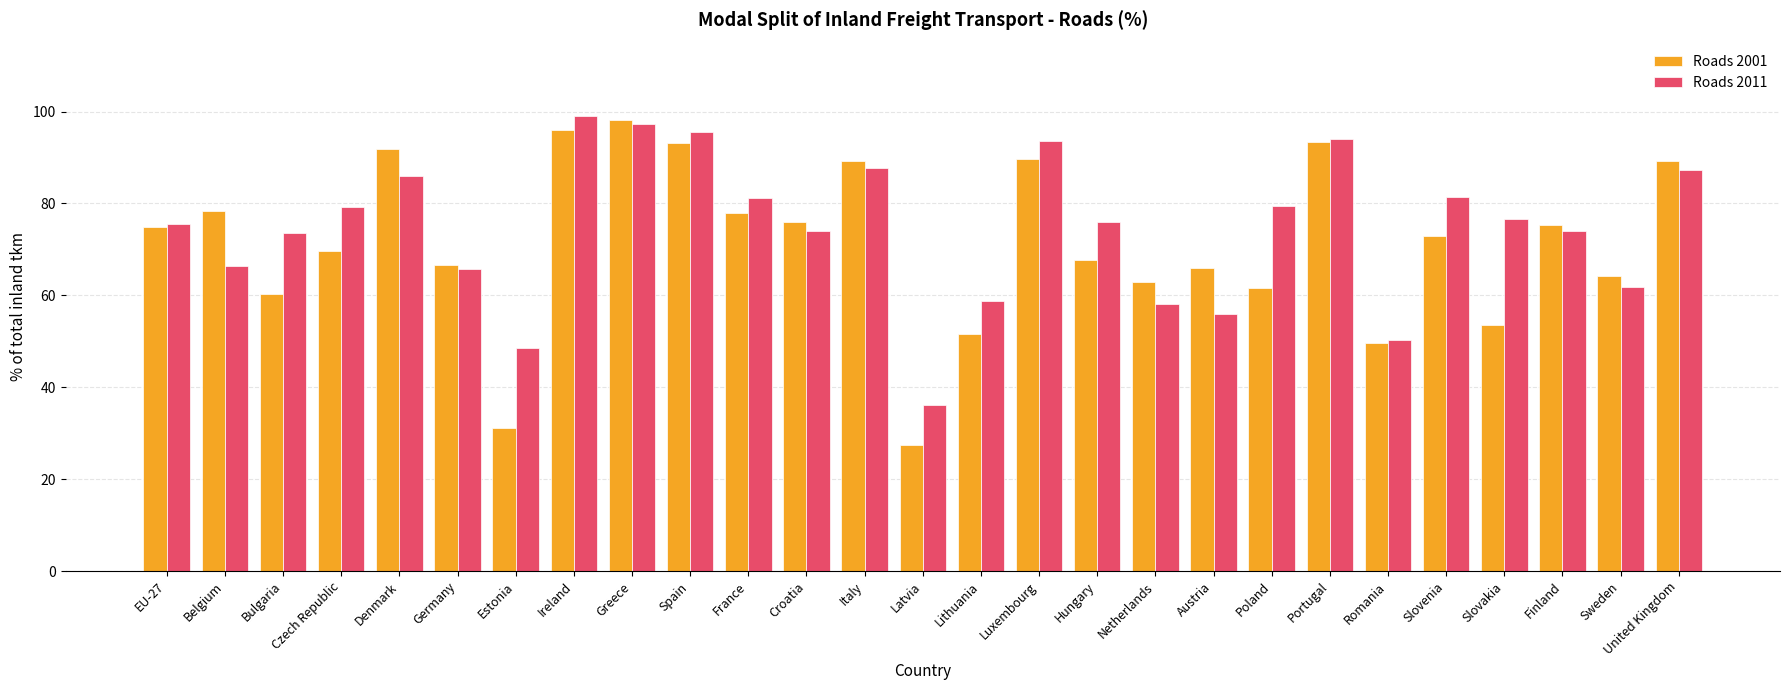

What is the sum of all Roads 2001 values?

1928.3